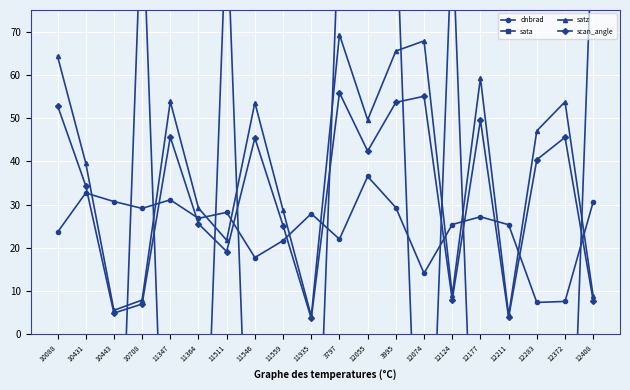

What is the difference between the maximum and second lowest values in the satz series?

64.9